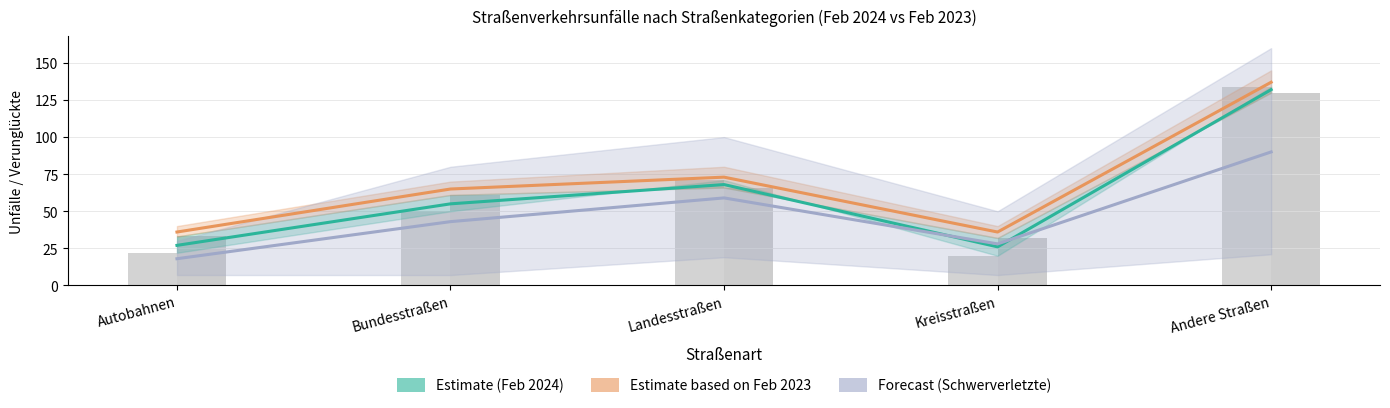

Reading right to left, list all the values displayed in this chart.

Unfälle Feb 2024: Andere Straßen=134	Kreisstraßen=20	Landesstraßen=71	Bundesstraßen=50	Autobahnen=22
Unfälle Feb 2023: Andere Straßen=130	Kreisstraßen=32	Landesstraßen=66	Bundesstraßen=61	Autobahnen=33
Getötete Feb 2024: Andere Straßen=0	Kreisstraßen=0	Landesstraßen=2	Bundesstraßen=0	Autobahnen=2
Getötete Feb 2023: Andere Straßen=0	Kreisstraßen=0	Landesstraßen=1	Bundesstraßen=2	Autobahnen=2
Schwerverletzte Feb 2024: Andere Straßen=21	Kreisstraßen=7	Landesstraßen=19	Bundesstraßen=7	Autobahnen=7
Schwerverletzte Feb 2023: Andere Straßen=21	Kreisstraßen=11	Landesstraßen=15	Bundesstraßen=12	Autobahnen=5